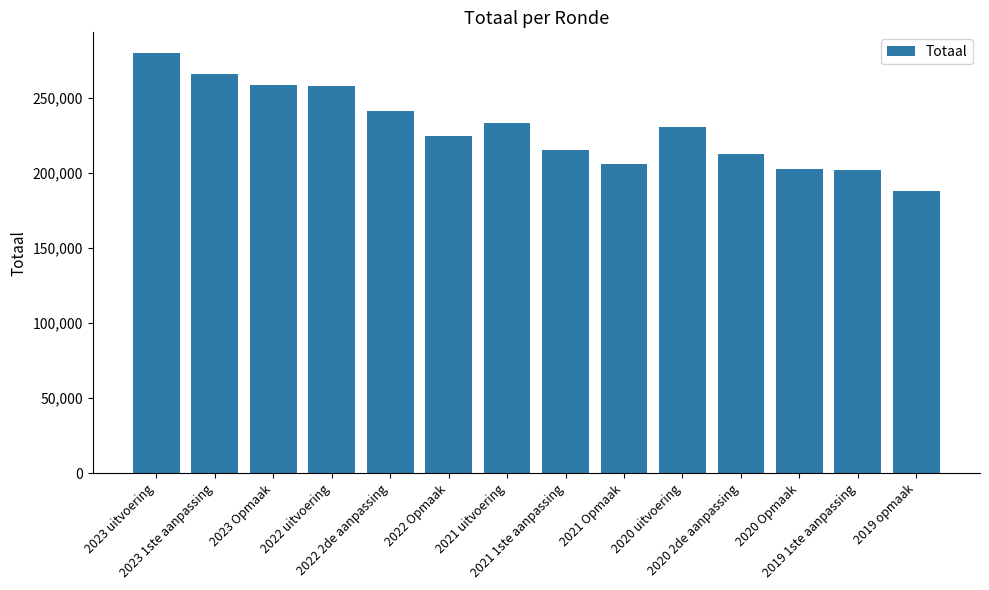

What is the minimum value shown in the chart?

187706